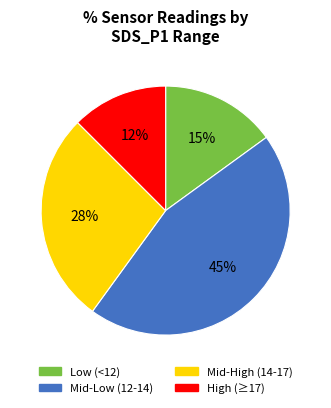

Is there any slice that represents more than half of the pie?

No